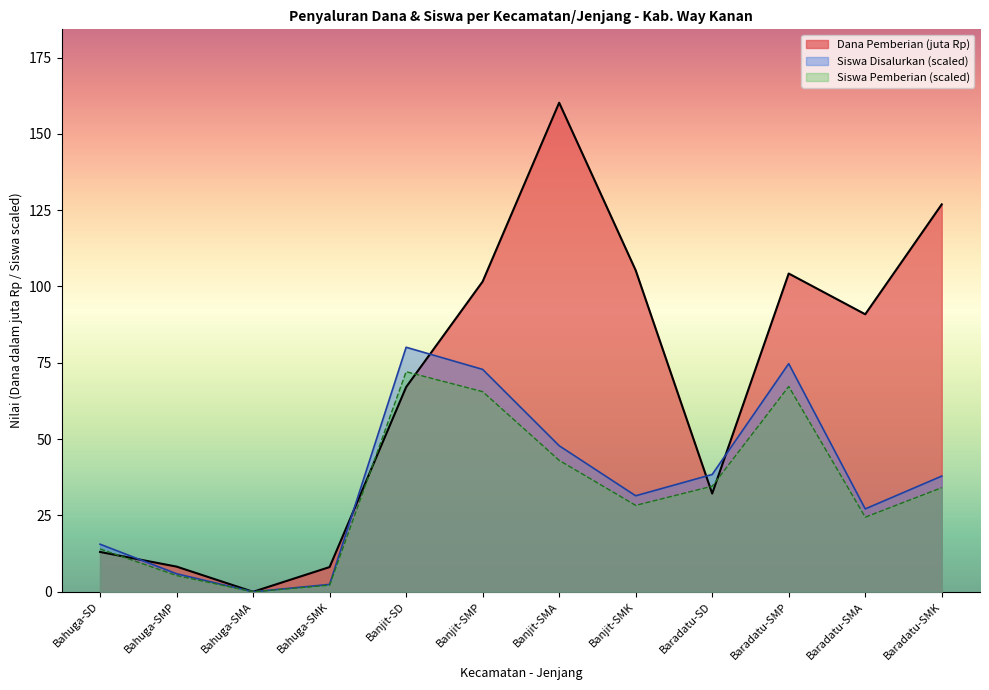

Rank the series by their maximum value, from highest to lowest.

Dana Pemberian (juta Rp), Siswa Disalurkan (scaled), Siswa Pemberian (scaled)